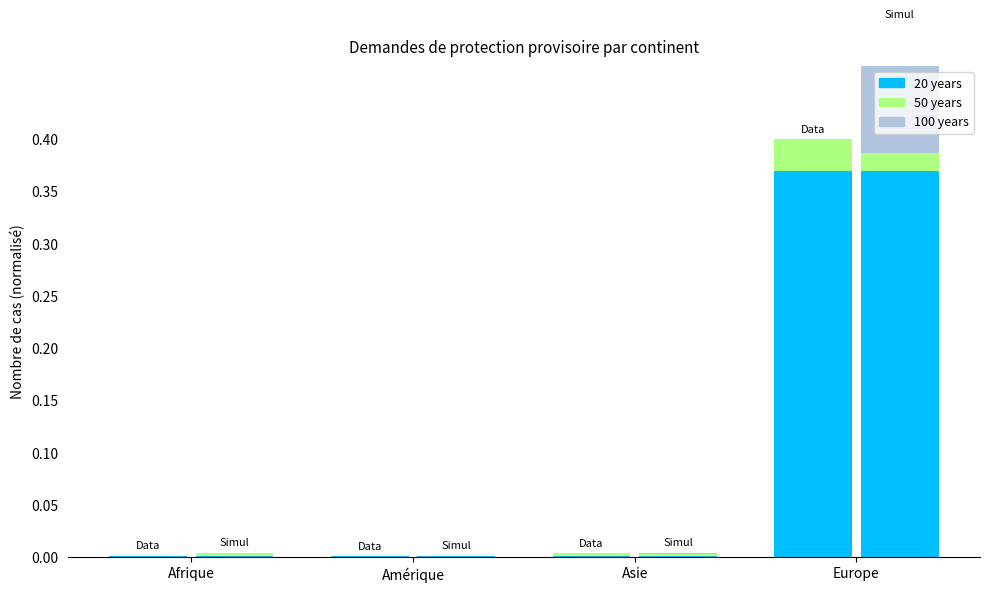

Is it true that 100 years equals 0.0 at Europe?

False